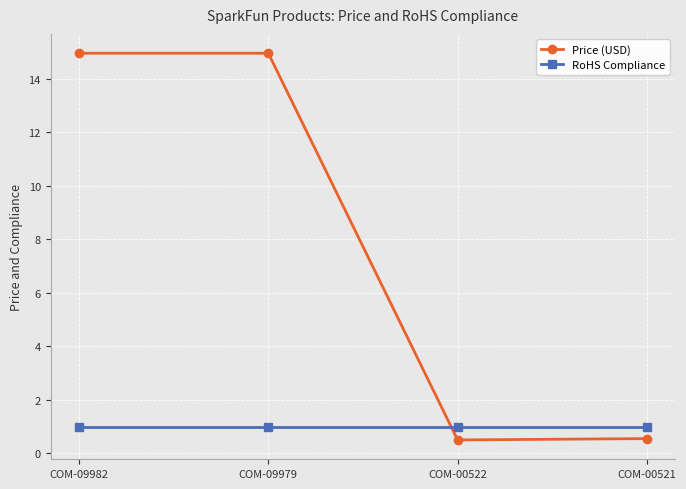

Is the value of RoHS Compliance at COM-09982 greater than the value of Price (USD) at COM-09982?

No